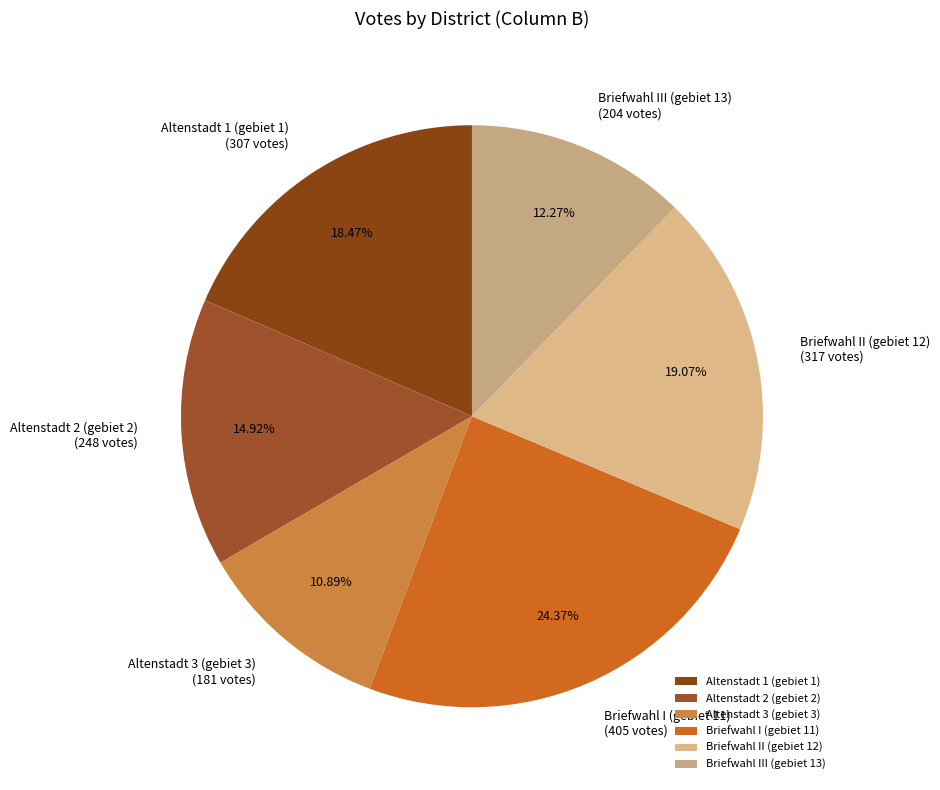

Is it true that Altenstadt 1 (gebiet 1) is 4% of the pie?

False